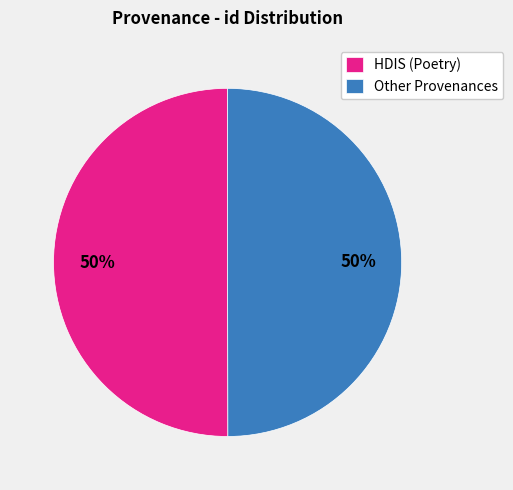

Is it true that Other Provenances is 39% of the pie?

False